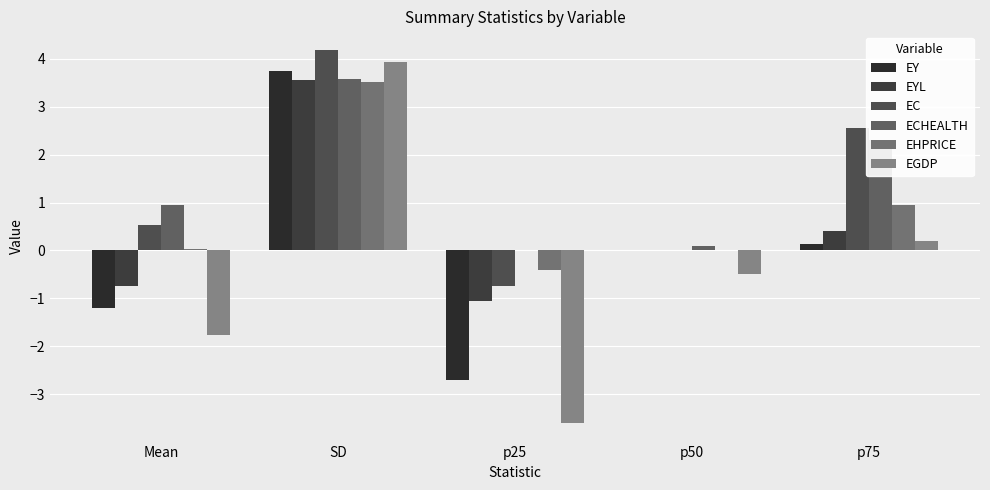

What is the label of the 1st bar from the left?

Mean